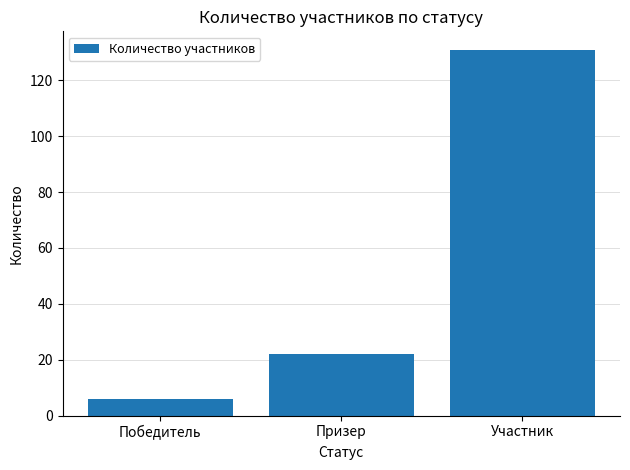

What is the ratio of the value at Призер to the value at Победитель?

3.7